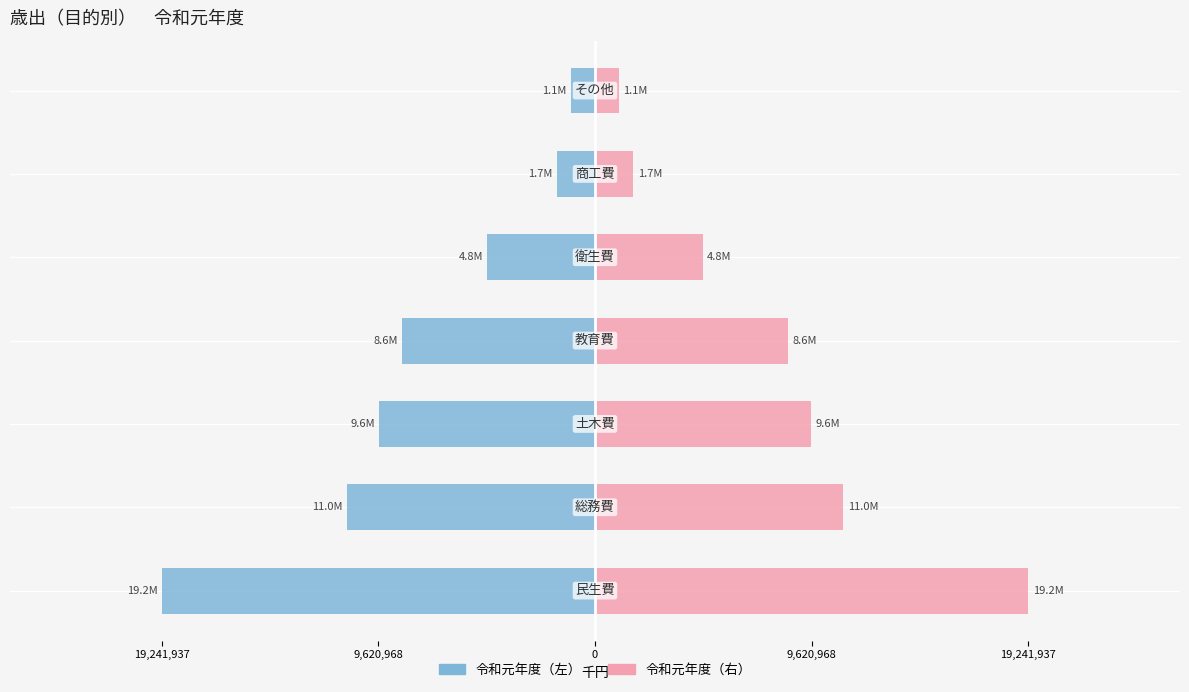

How many categories are shown in the chart?

7